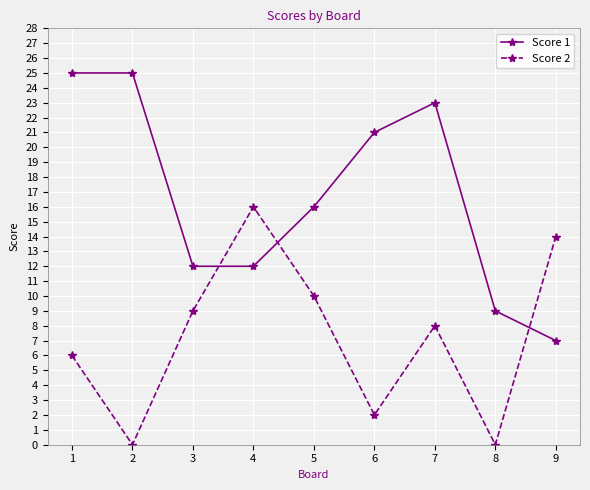

List the series in order of their peak value, lowest first.

Score 2, Score 1